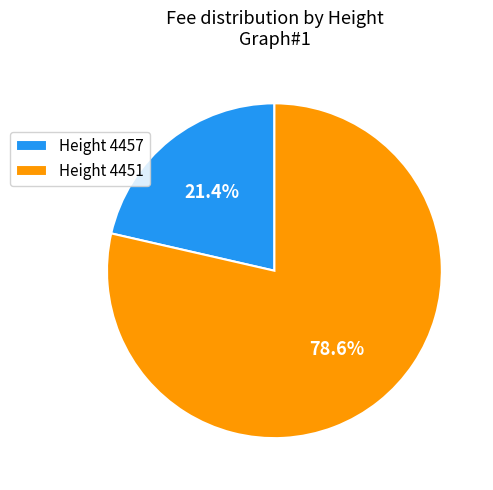

Which has a higher value, Height 4451 or Height 4457?

Height 4451